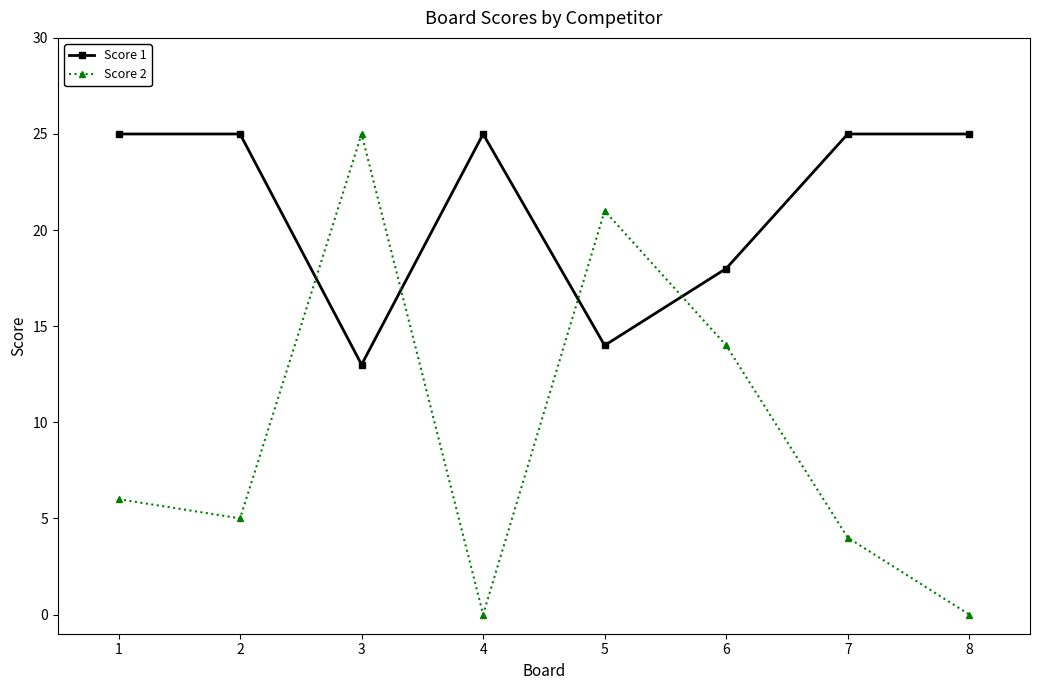

Which series has the largest total across all categories?

Score 1